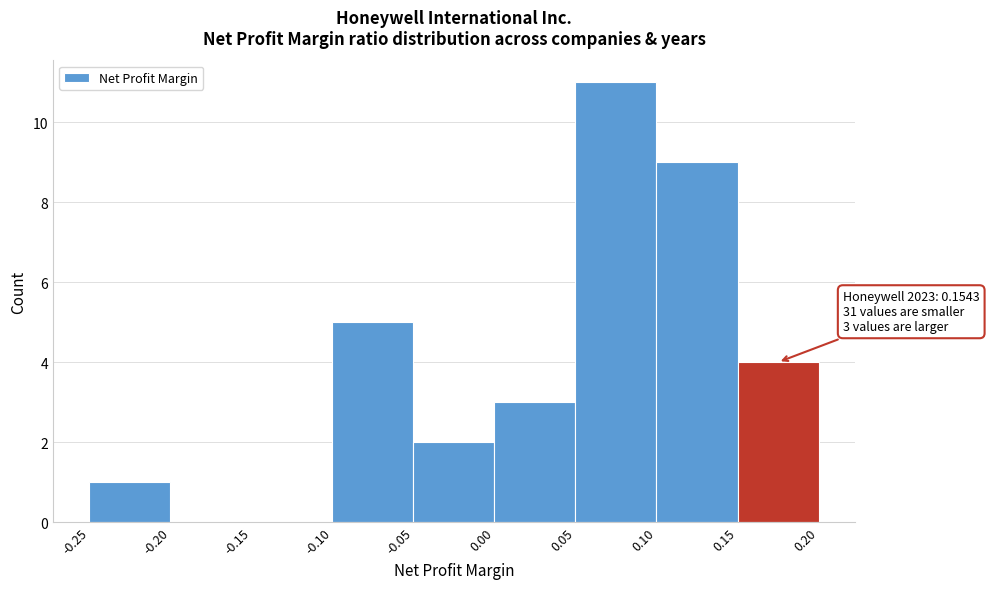

Which range on the x-axis has the tallest bar?

0.05 to 0.10